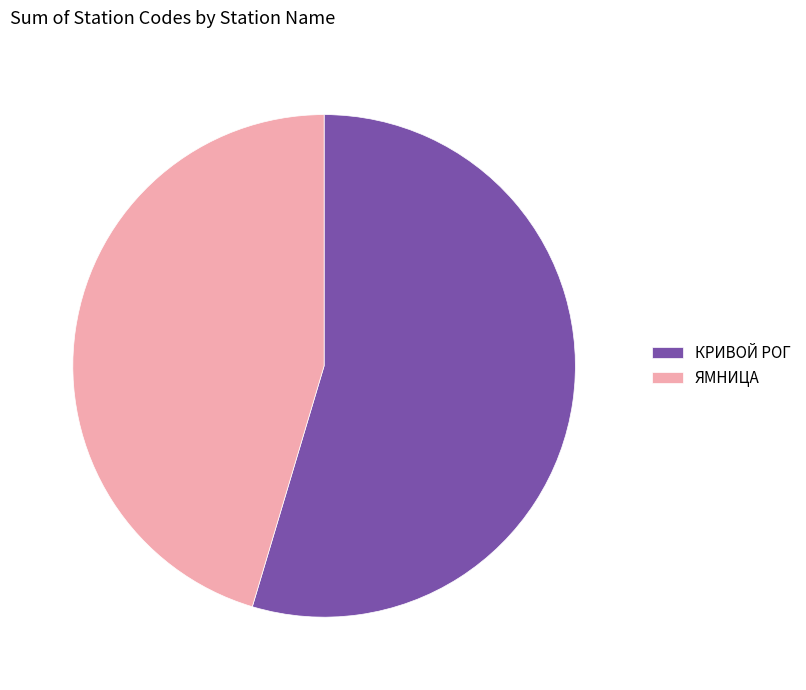

The КРИВОЙ РОГ slice represents 41% of the pie. True or false?

False